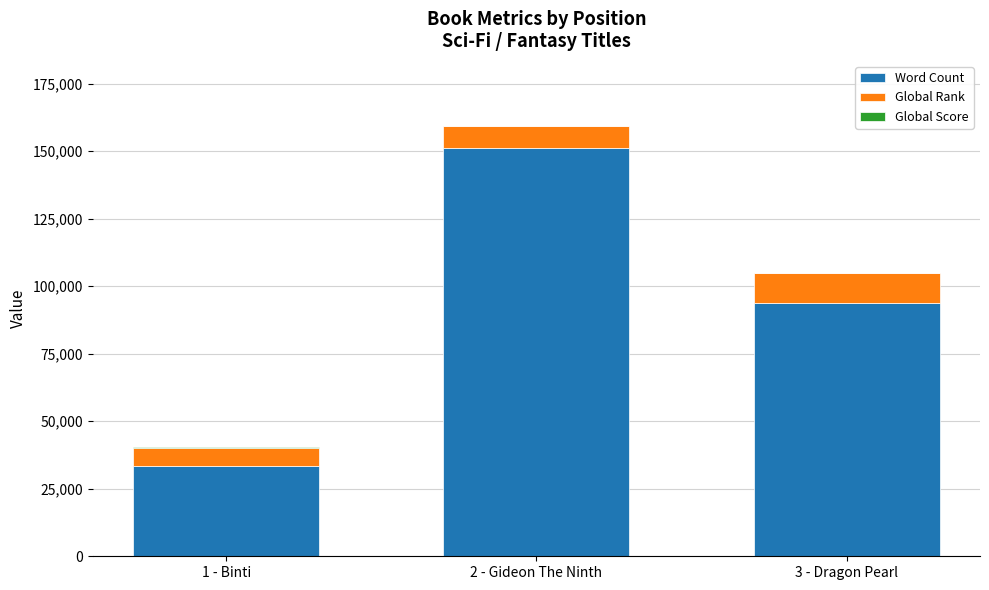

What is the highest value of the Word Count series?

151250